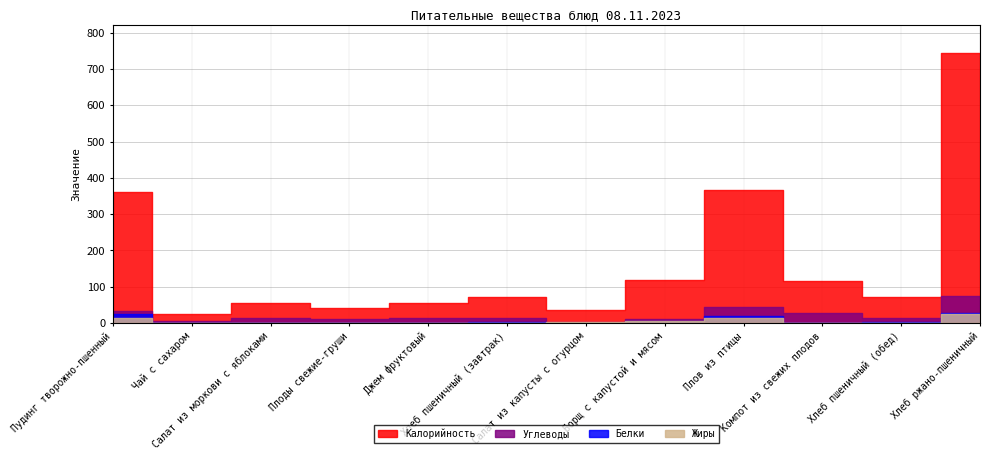

Where is the first local maximum for Углеводы?

Салат из моркови с яблоками